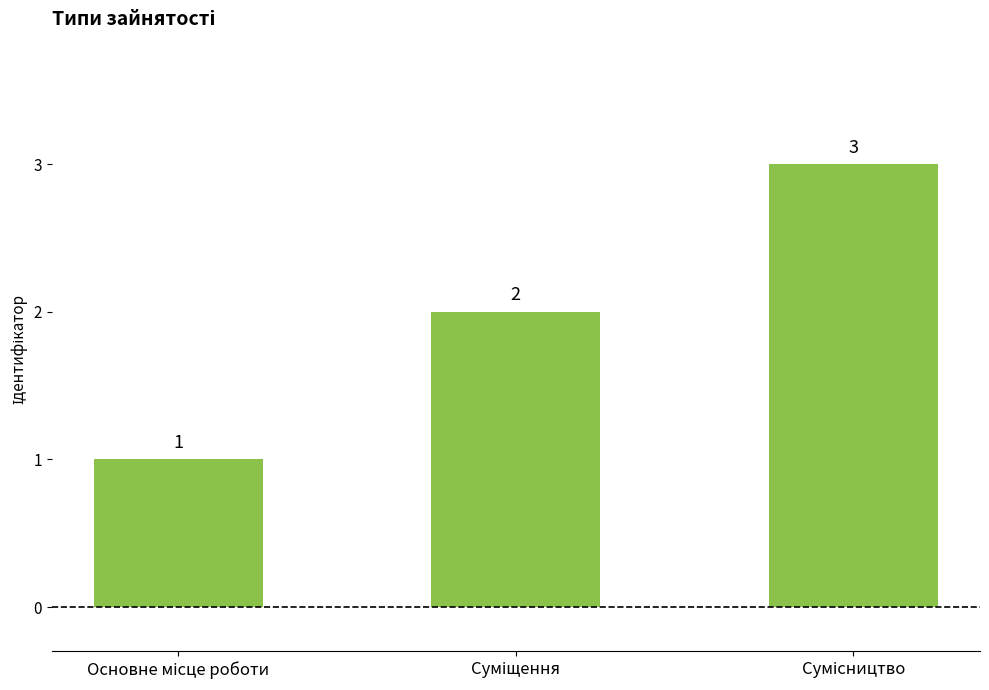

How many values are between 1 and 3?

3